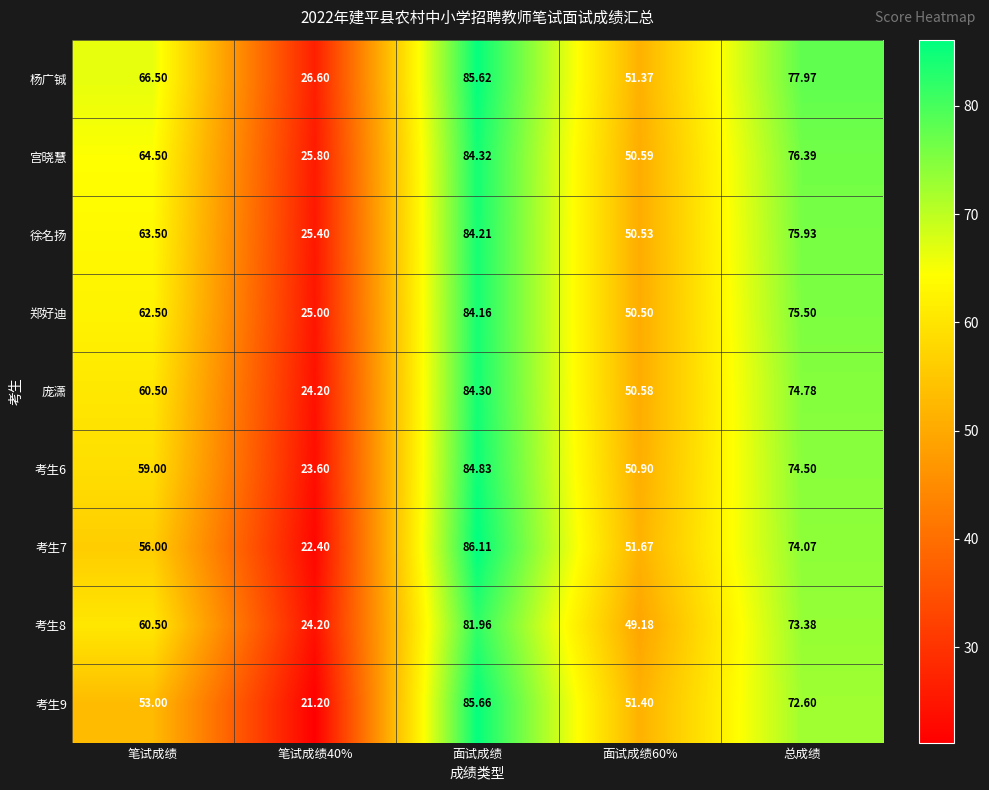

How many categories are shown in the chart?

5